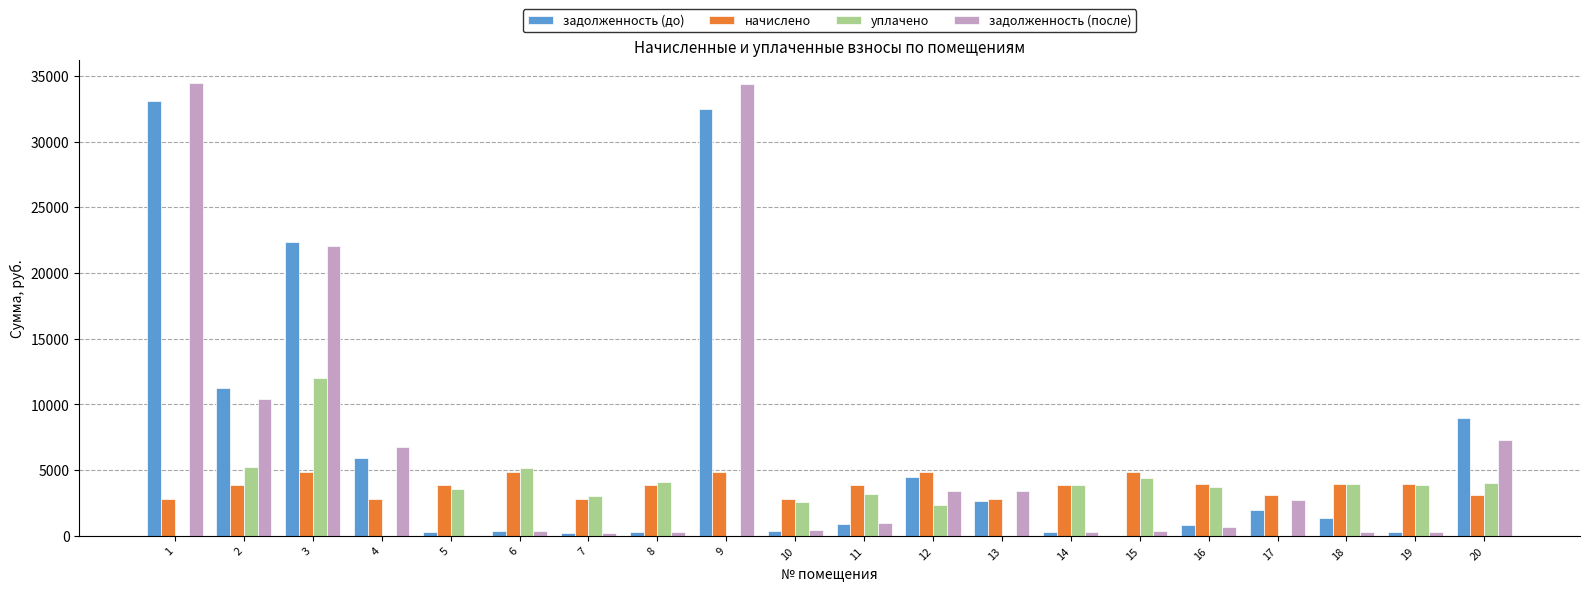

True or false: задолженность (после) has a value of 389.5 at 15.

True